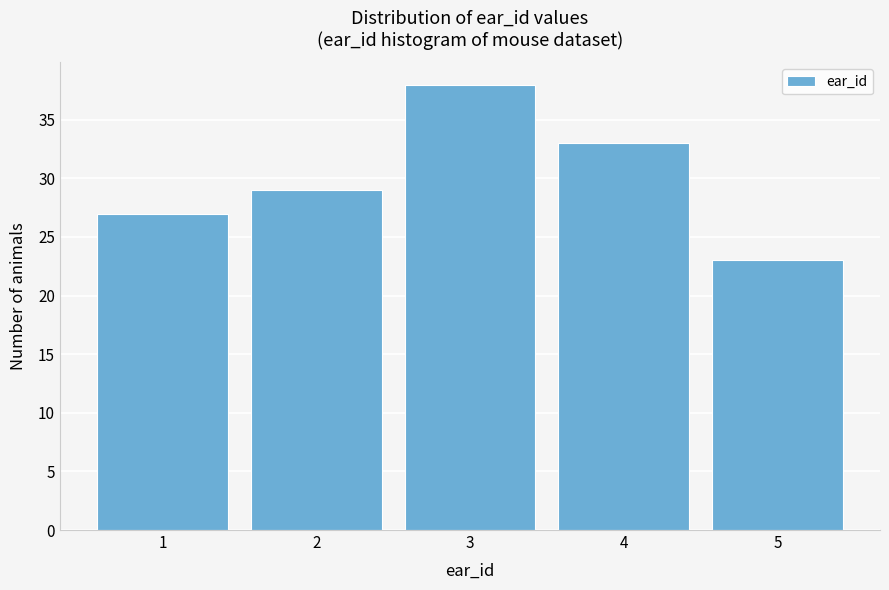

Which range on the x-axis has the tallest bar?

2.5 to 3.5